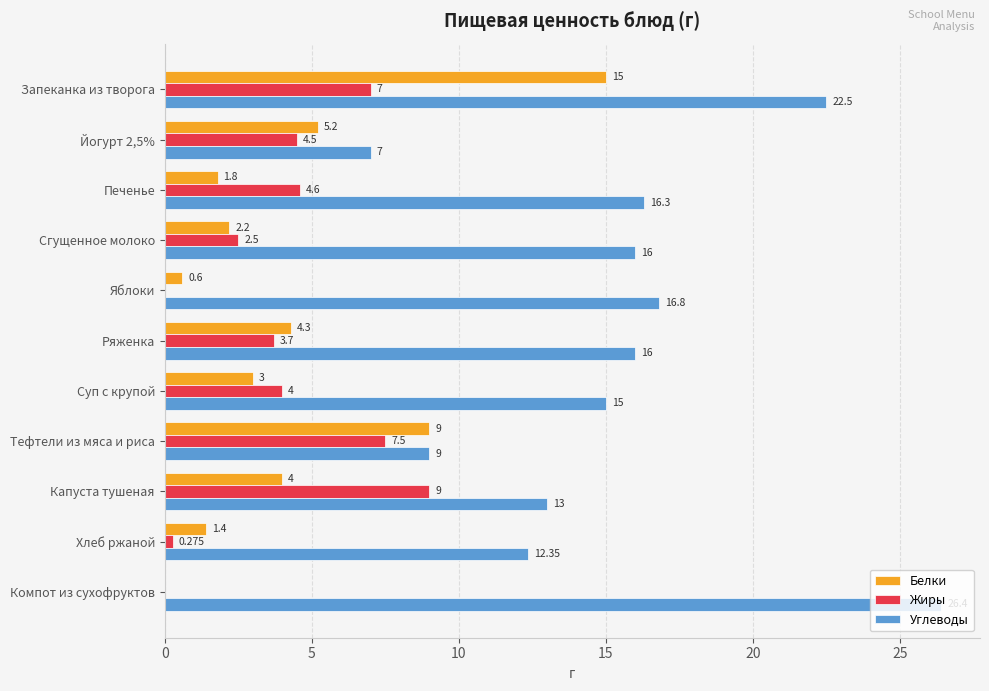

At which category is the sum across all series the highest?

Запеканка из творога